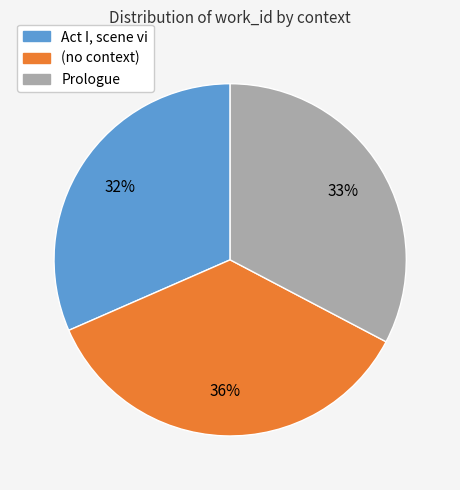

Is there a majority slice in this chart?

No